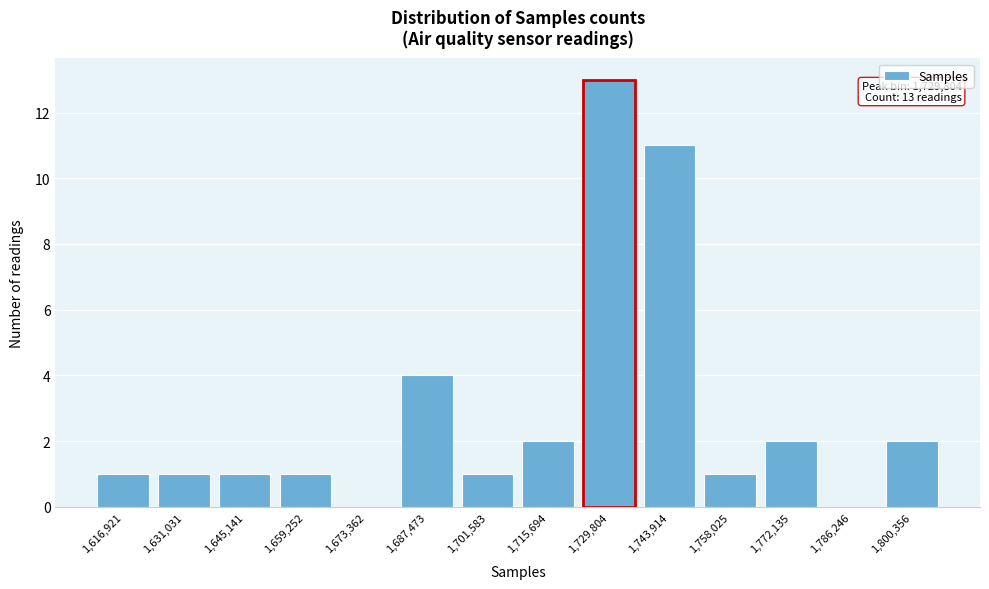

Reading left to right, extract all data points from this chart.

1,616,921=1	1,631,031=1	1,645,141=1	1,659,252=1	1,673,362=0	1,687,473=4	1,701,583=1	1,715,694=2	1,729,804=13	1,743,914=11	1,758,025=1	1,772,135=2	1,786,246=0	1,800,356=2